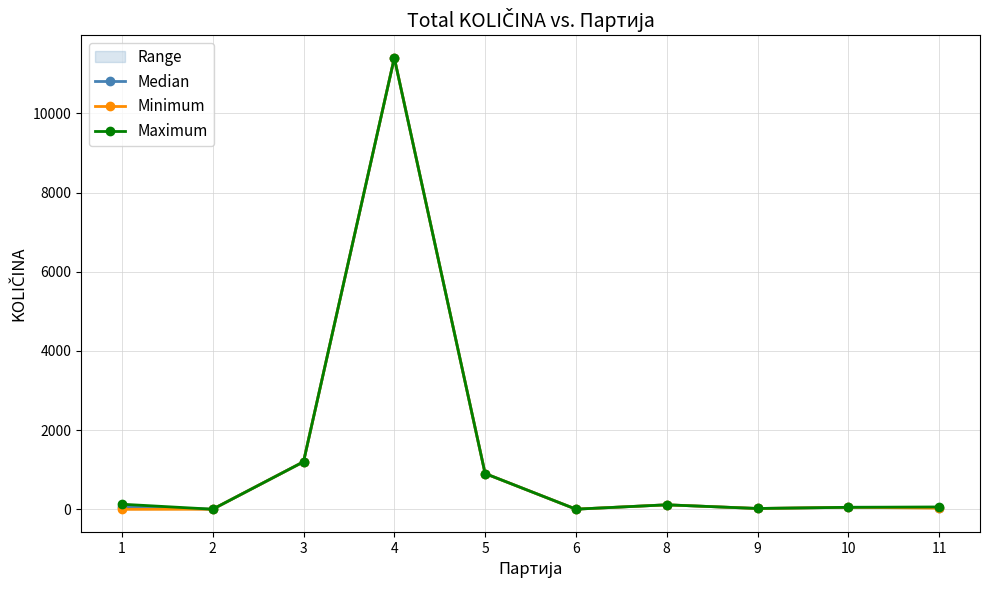

Which series has the largest total across all categories?

Maximum